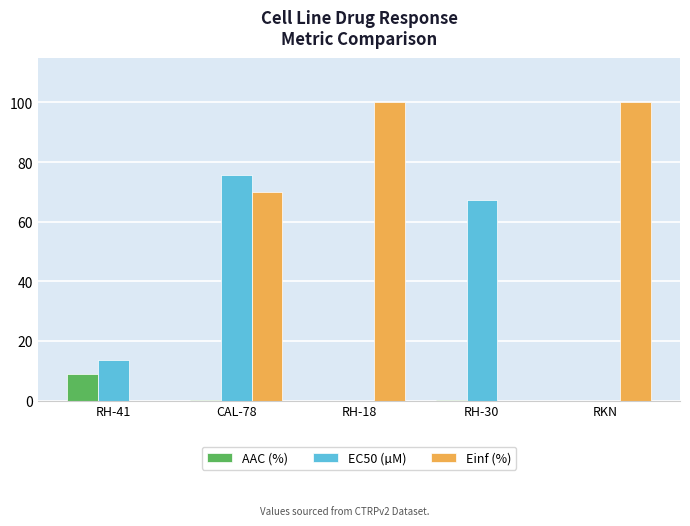

What is the sum of the Einf (%) values at RKN and RH-41?

100.0